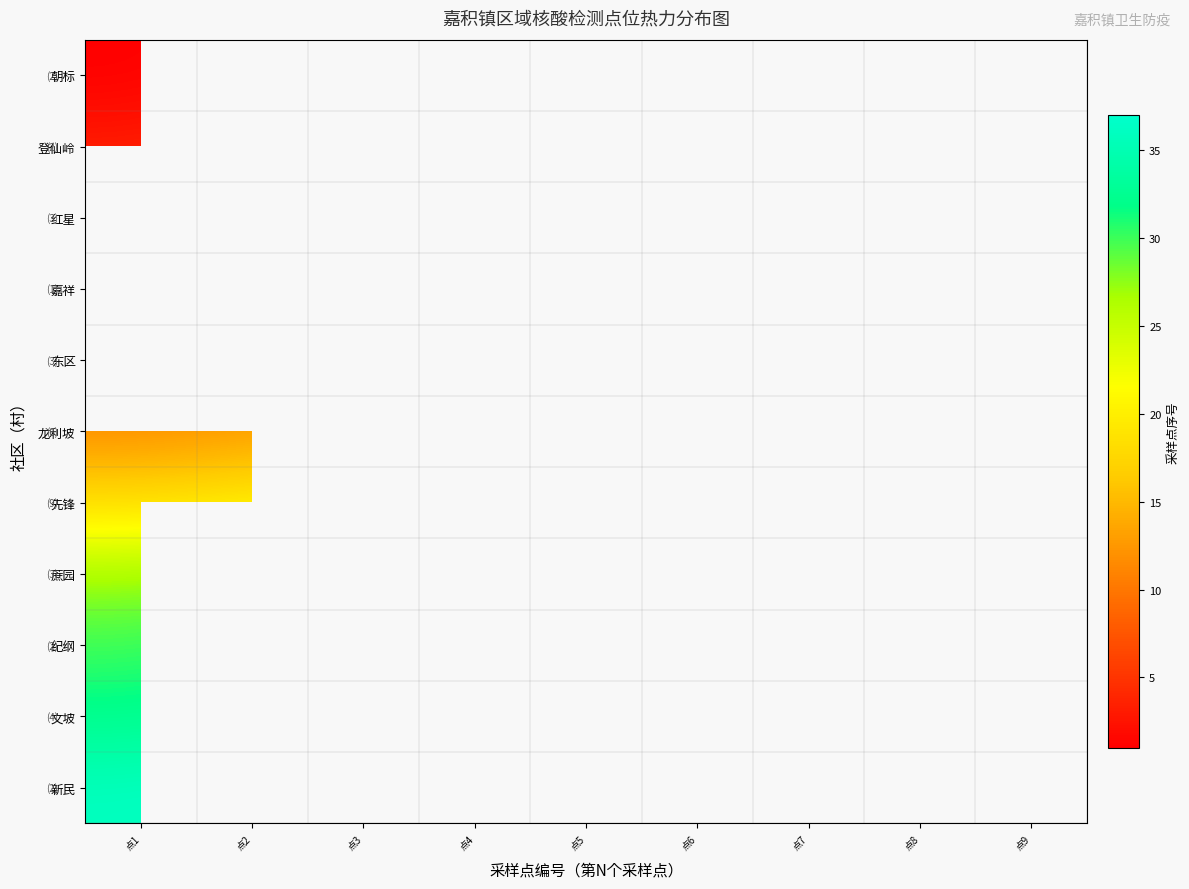

Which label corresponds to the smallest value in the chart?

点1